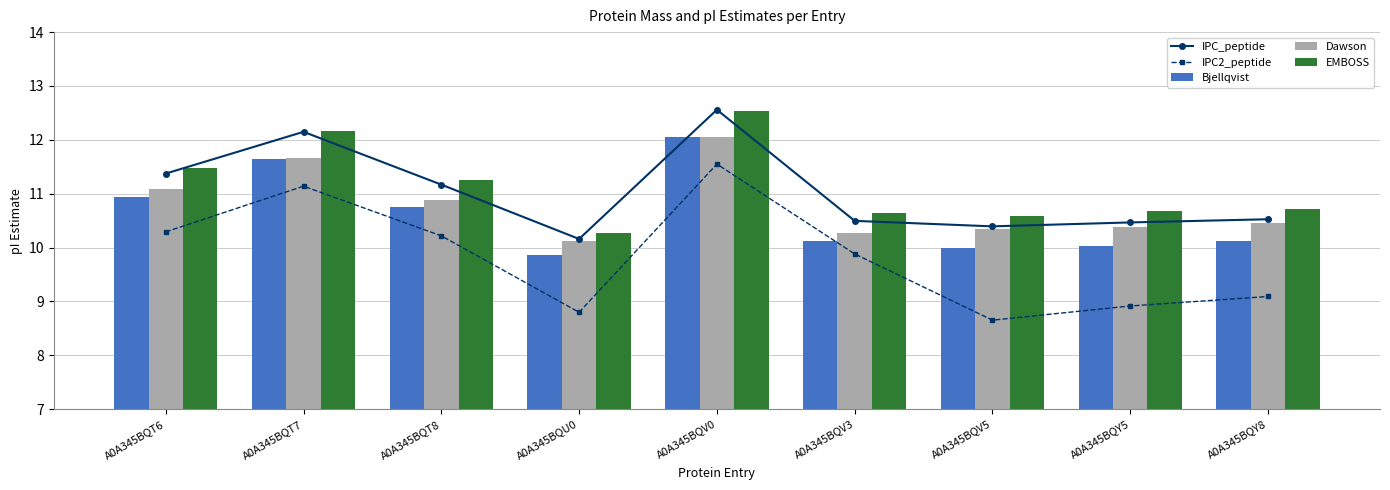

What is the maximum value for IPC_peptide?

12.6